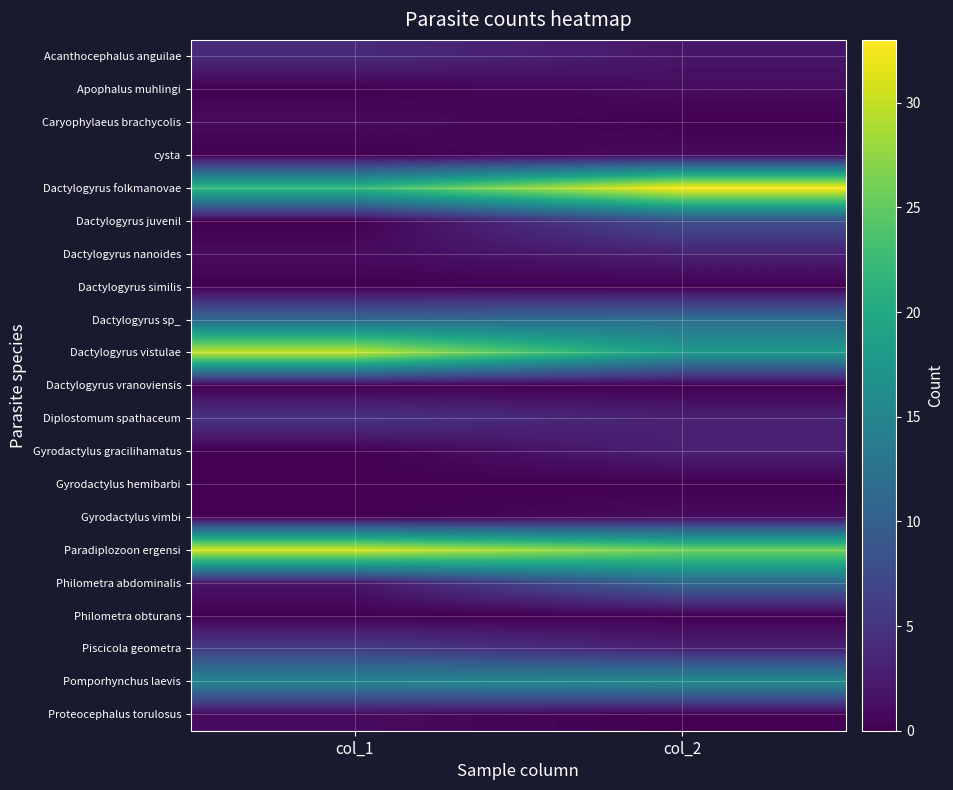

Rank the series at col_2 from highest to lowest value.

Dactylogyrus folkmanovae, Paradiplozoon ergensi, Dactylogyrus vistulae, Pomporhynchus laevis, Dactylogyrus sp_, Philometra abdominalis, Dactylogyrus juvenil, Dactylogyrus nanoides, Diplostomum spathaceum, Gyrodactylus gracilihamatus, Piscicola geometra, Acanthocephalus anguilae, Apophalus muhlingi, cysta, Gyrodactylus vimbi, Caryophylaeus brachycolis, Dactylogyrus similis, Dactylogyrus vranoviensis, Gyrodactylus hemibarbi, Philometra obturans, Proteocephalus torulosus